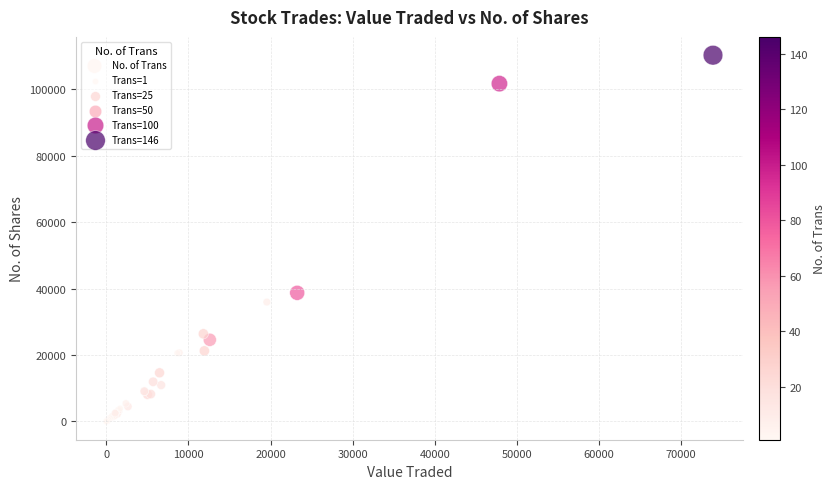

What Y value in the scatter plot is closest to 55163?

38738